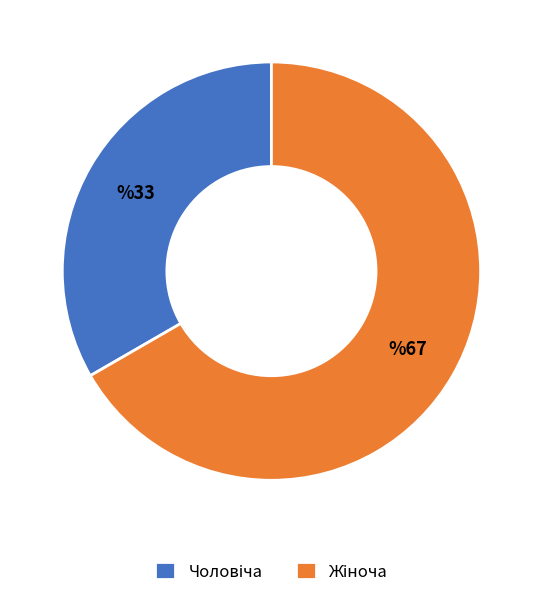

Does any single category account for the majority?

Yes